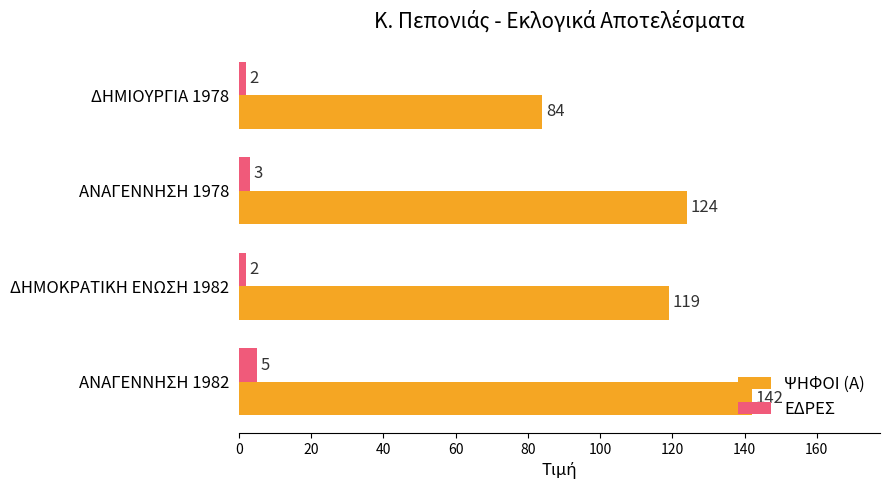

Which label corresponds to the largest value in the chart?

ΑΝΑΓΕΝΝΗΣΗ 1982